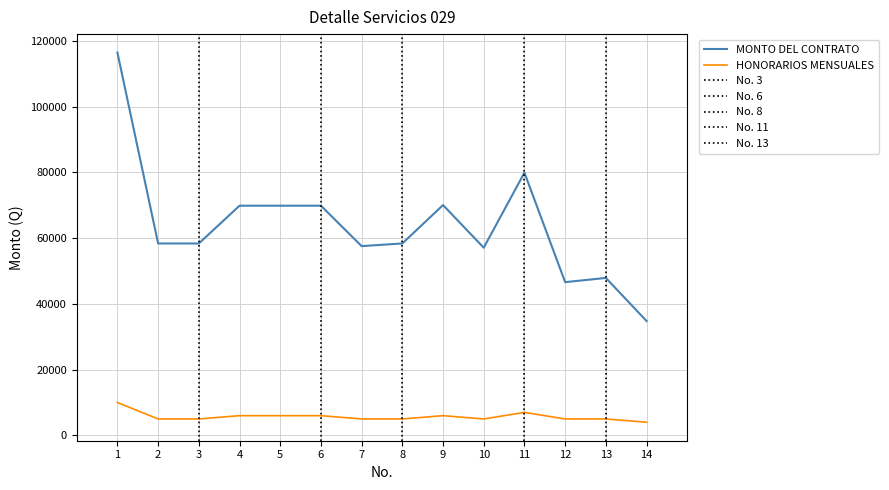

Read the MONTO DEL CONTRATO value at 8.

58387.1